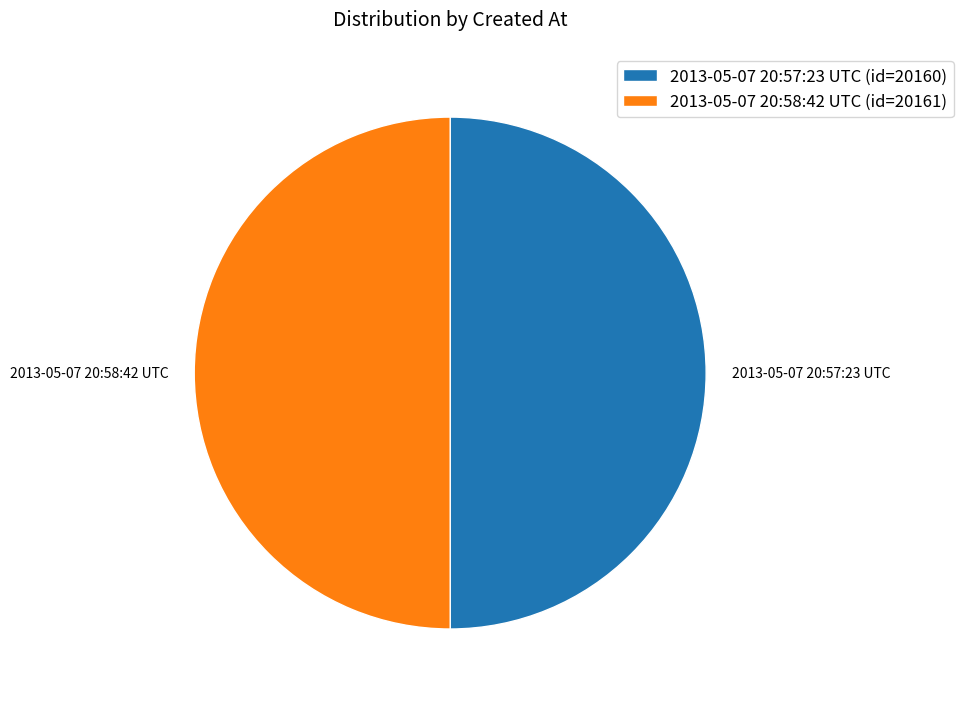

Do 2013-05-07 20:57:23 UTC and 2013-05-07 20:58:42 UTC together represent more than half of the pie?

Yes